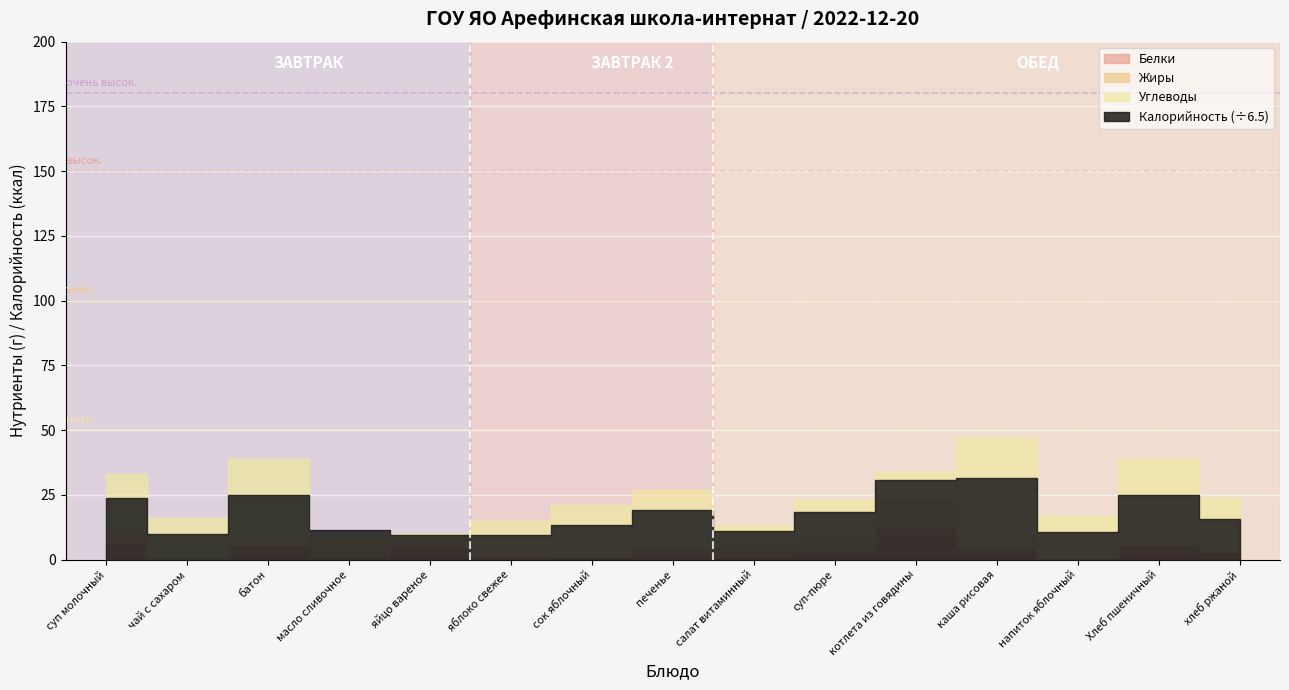

How many data points in Калорийность are above 102?

7